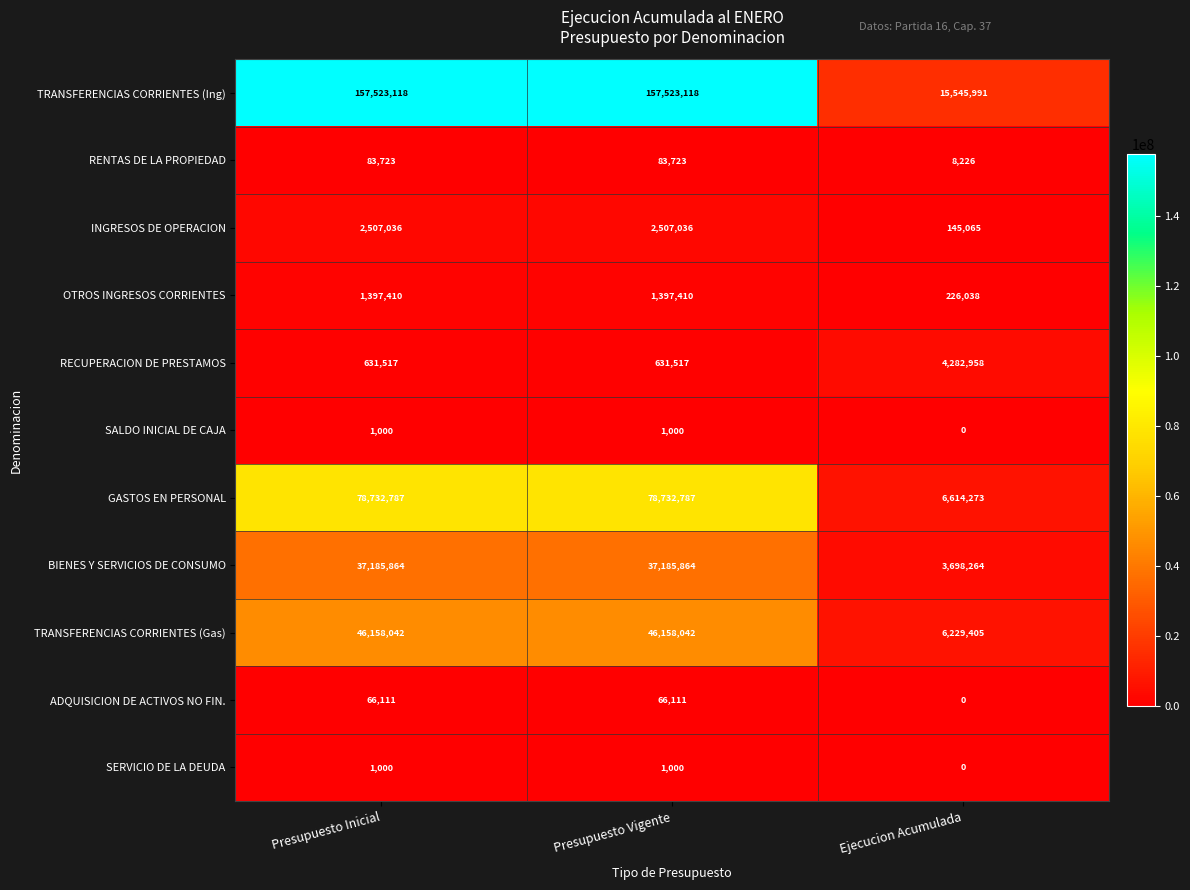

What is the total value across all series at Presupuesto Inicial?

324287608